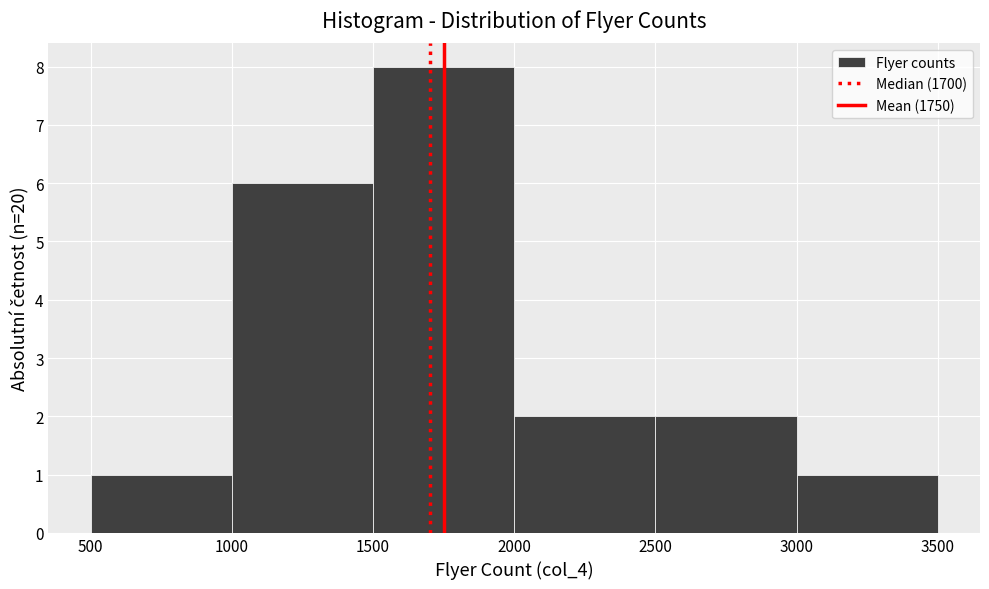

Reading left to right, transcribe this chart: for each bar, give the range it covers on the x-axis and its height. The values are not printed on the chart, so give them approximately, as read against the axis.

500 to 1000: 1
1000 to 1500: 6
1500 to 2000: 8
2000 to 2500: 2
2500 to 3000: 2
3000 to 3500: 1